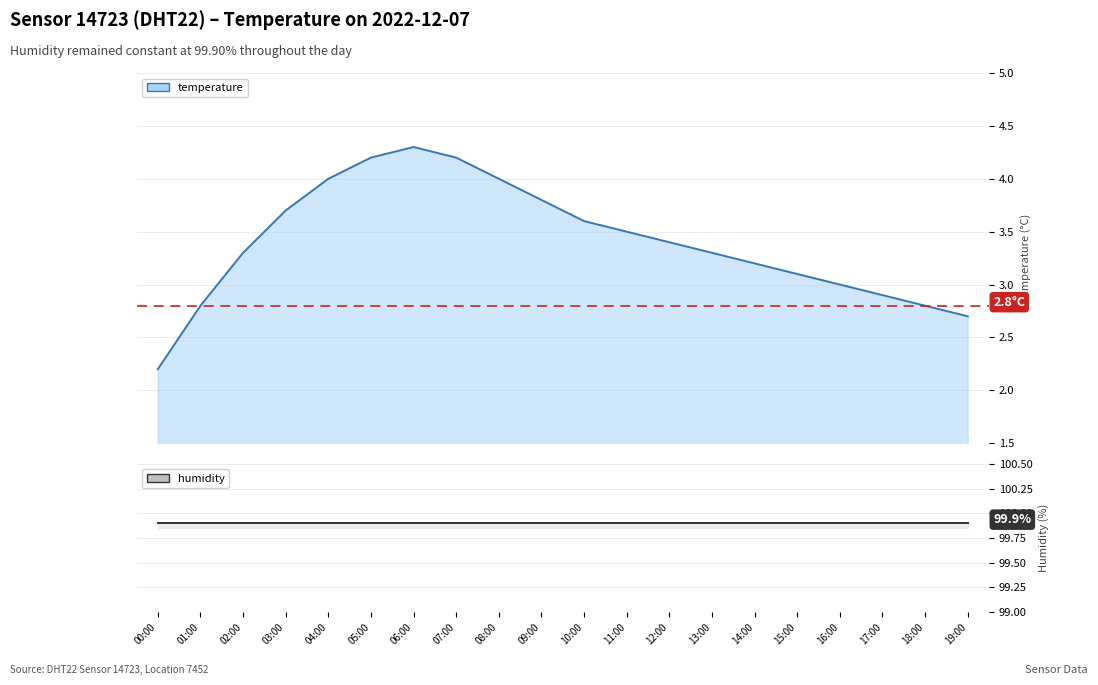

Rank the series by their maximum value, from lowest to highest.

temperature, humidity